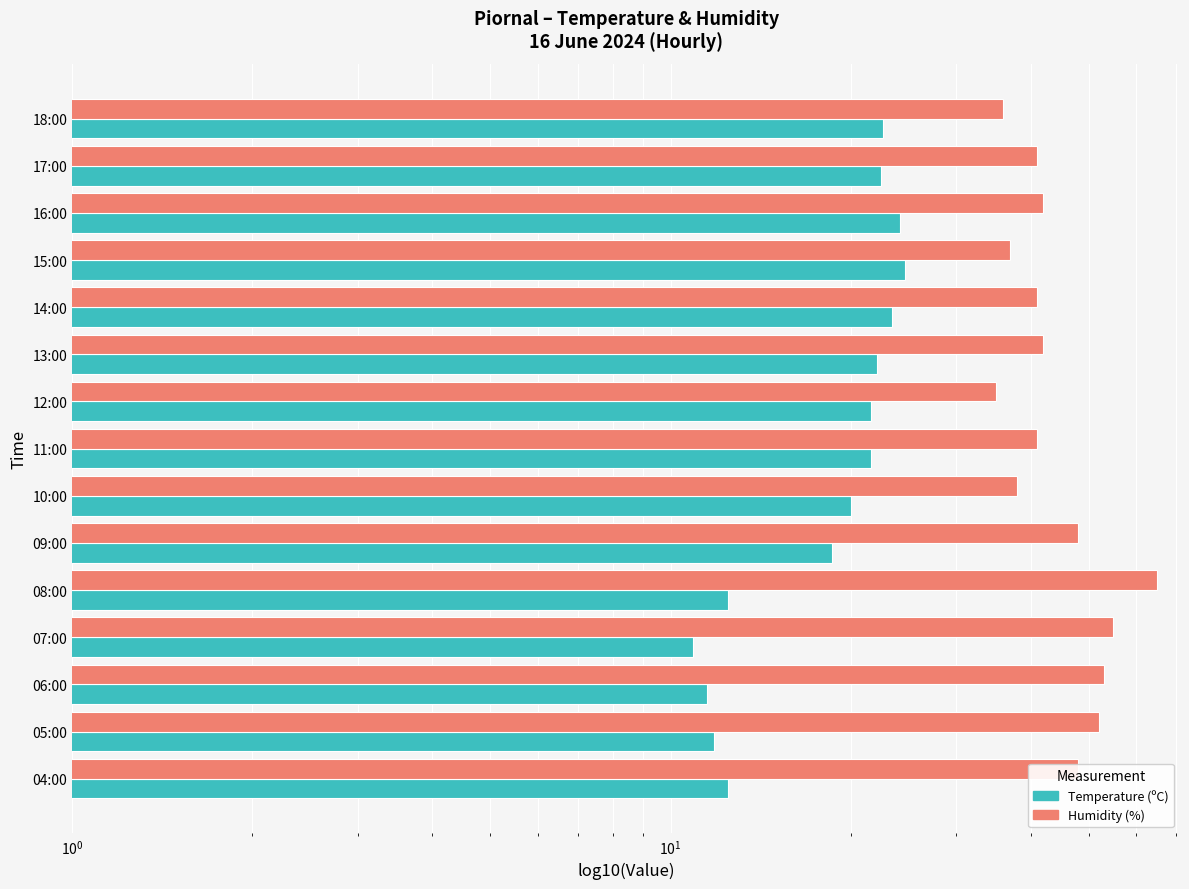

Which series changed the most between 09:00 and 05:00?

Temperature (ºC)